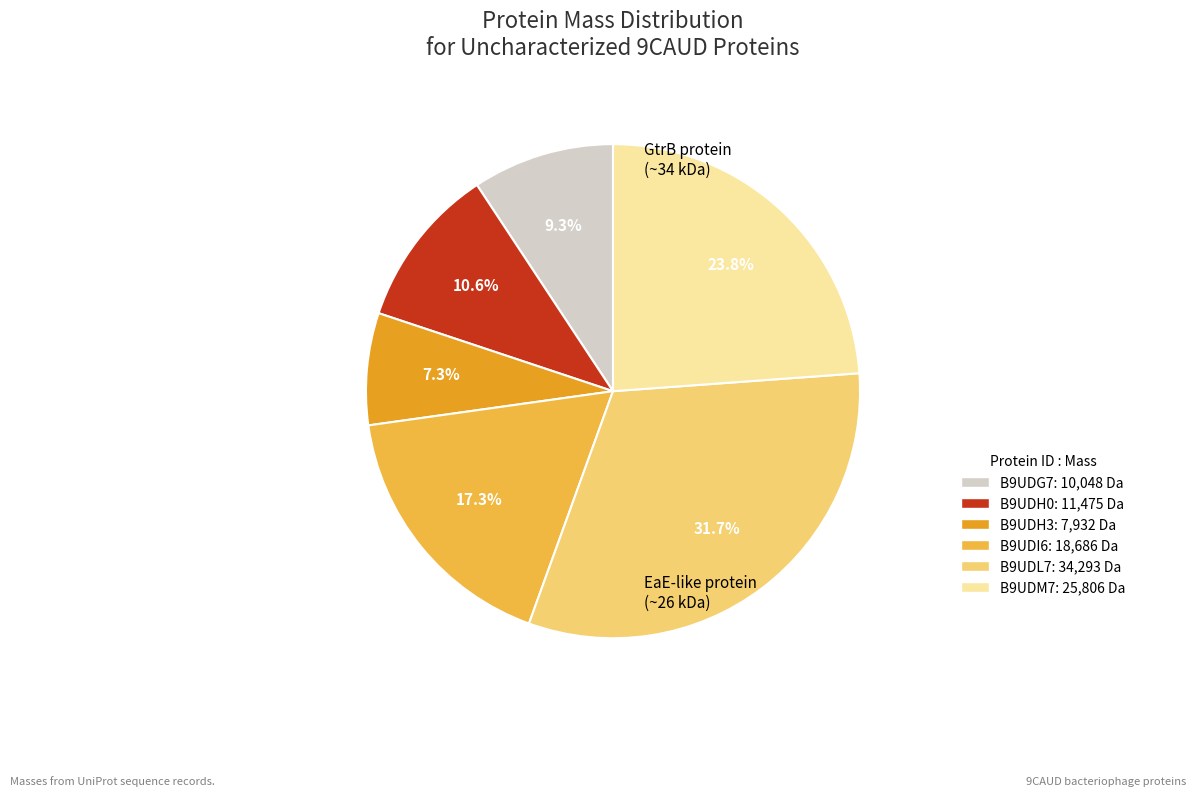

Which slice is the smallest?

B9UDH3